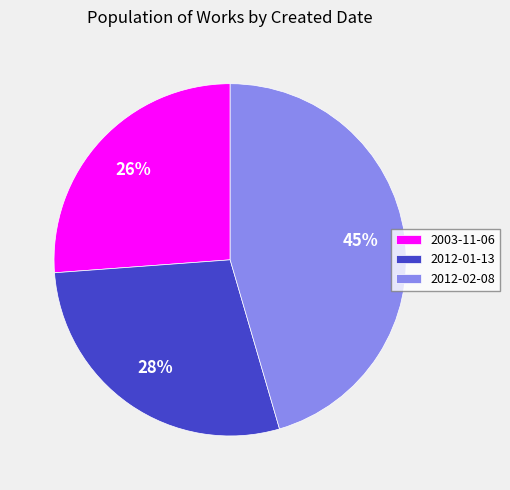

How many slices are in this pie chart?

3